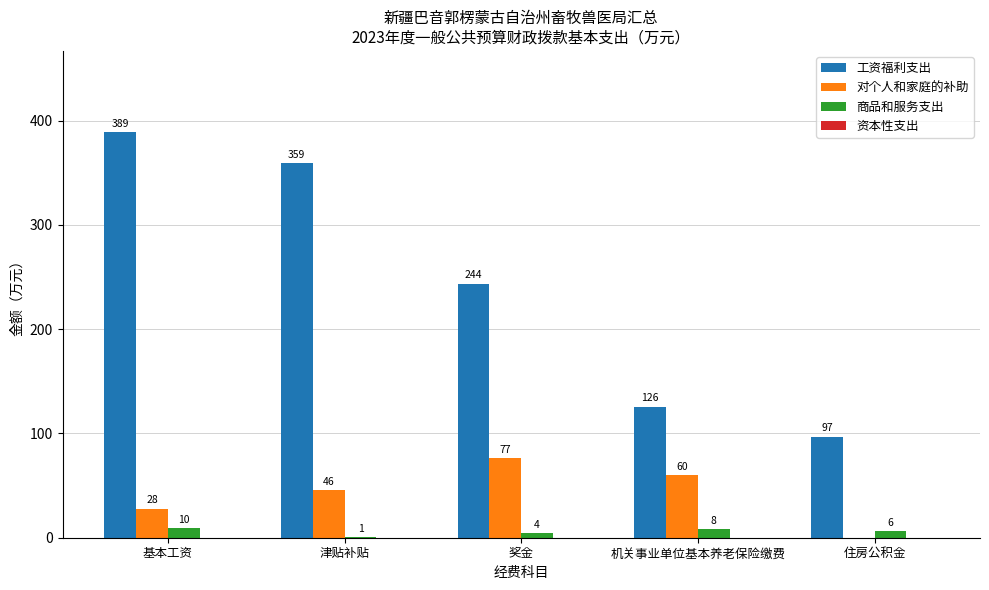

What is the difference between the 工资福利支出 values at 奖金 and 津贴补贴?

115.8